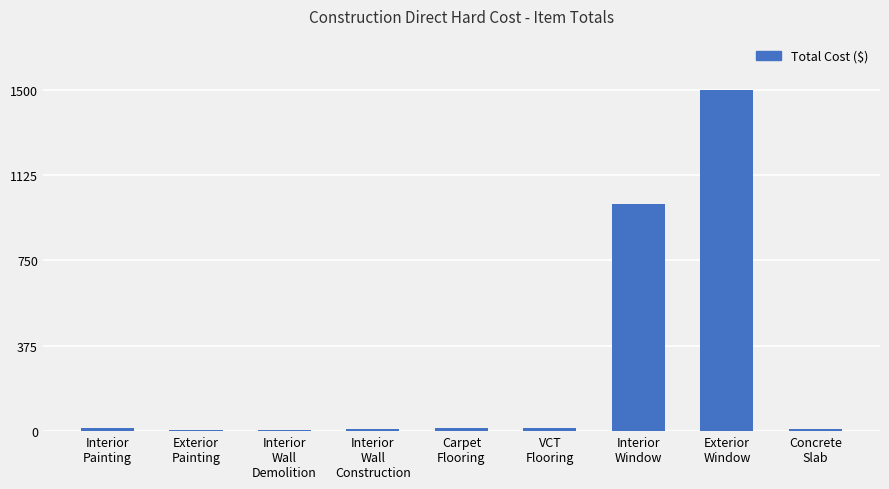

What is the sum of all values?

2572